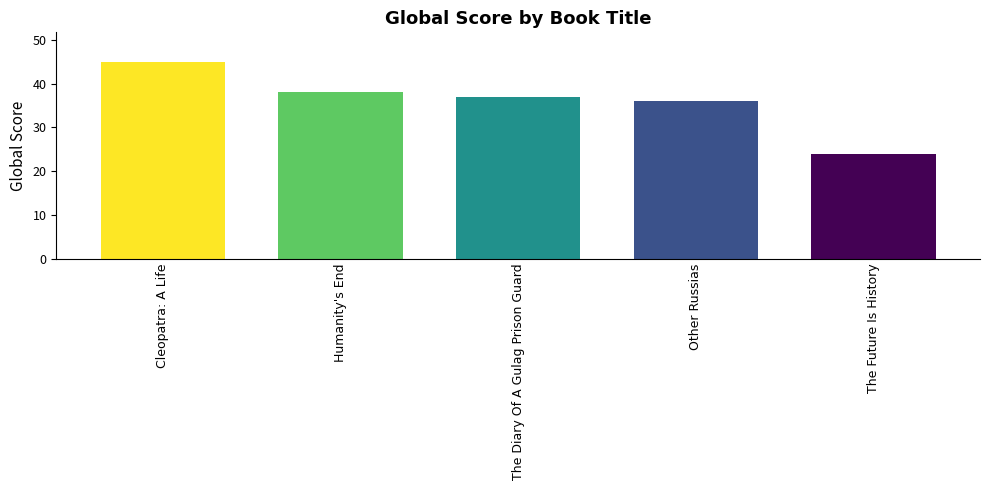

What is the change in value from Cleopatra: A Life to The Diary Of A Gulag Prison Guard?

-8